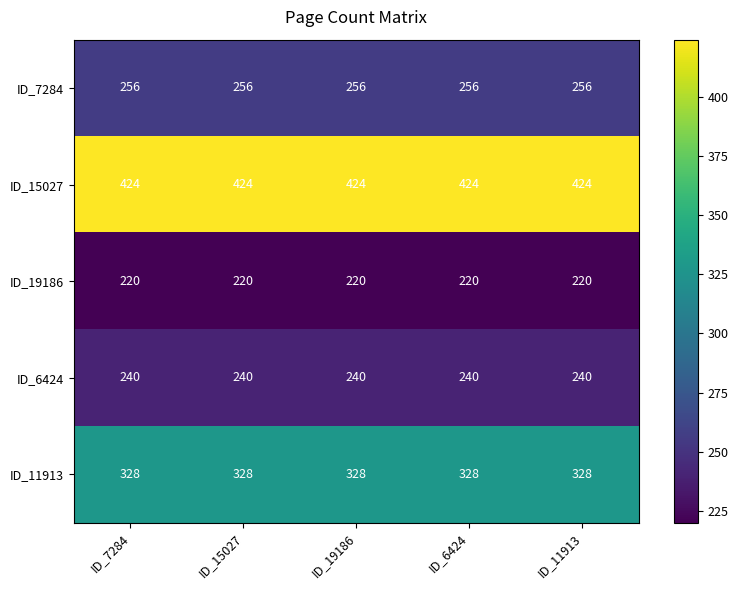

Read the ID_7284 value at ID_15027.

256